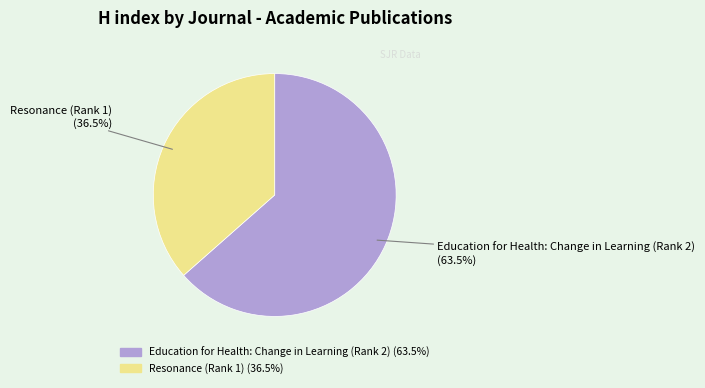

Which slice is the largest?

Education for Health: Change in Learning (Rank 2)